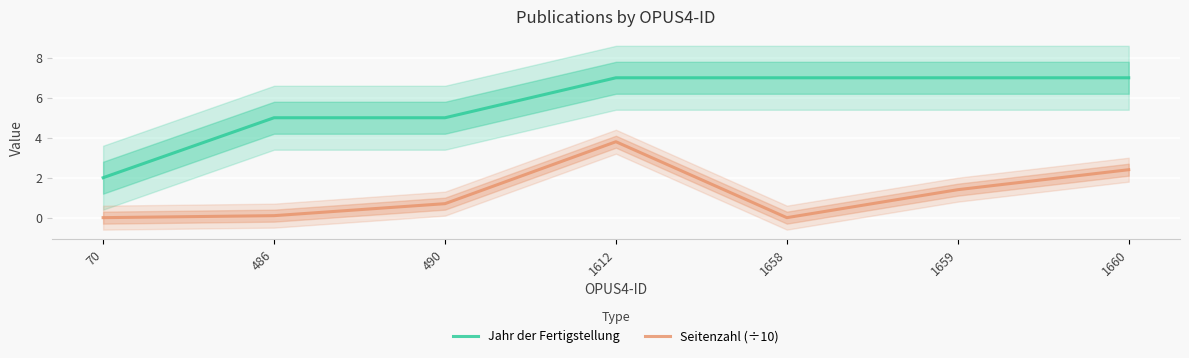

True or false: Seitenzahl (÷10) has more than 1 interior local peaks.

False